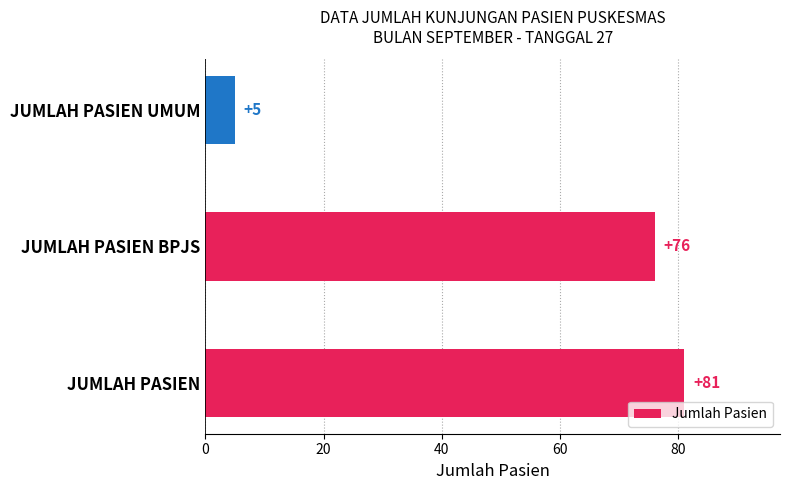

The value at JUMLAH PASIEN UMUM is 5. True or false?

True